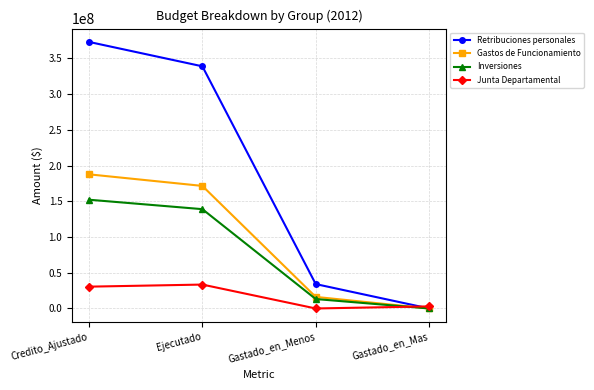

Which category has the highest value in the Inversiones series?

Credito_Ajustado